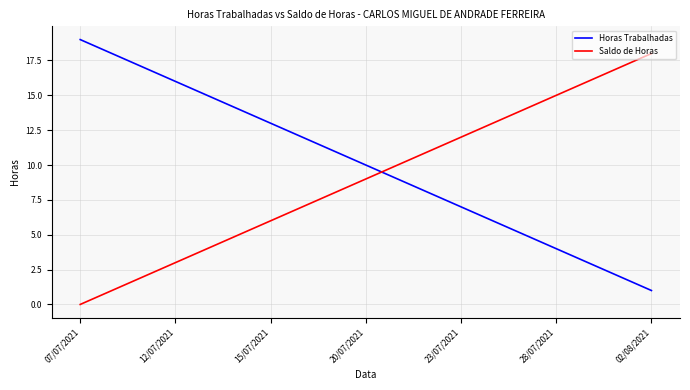

At how many categories does at least one series exceed 3?

19